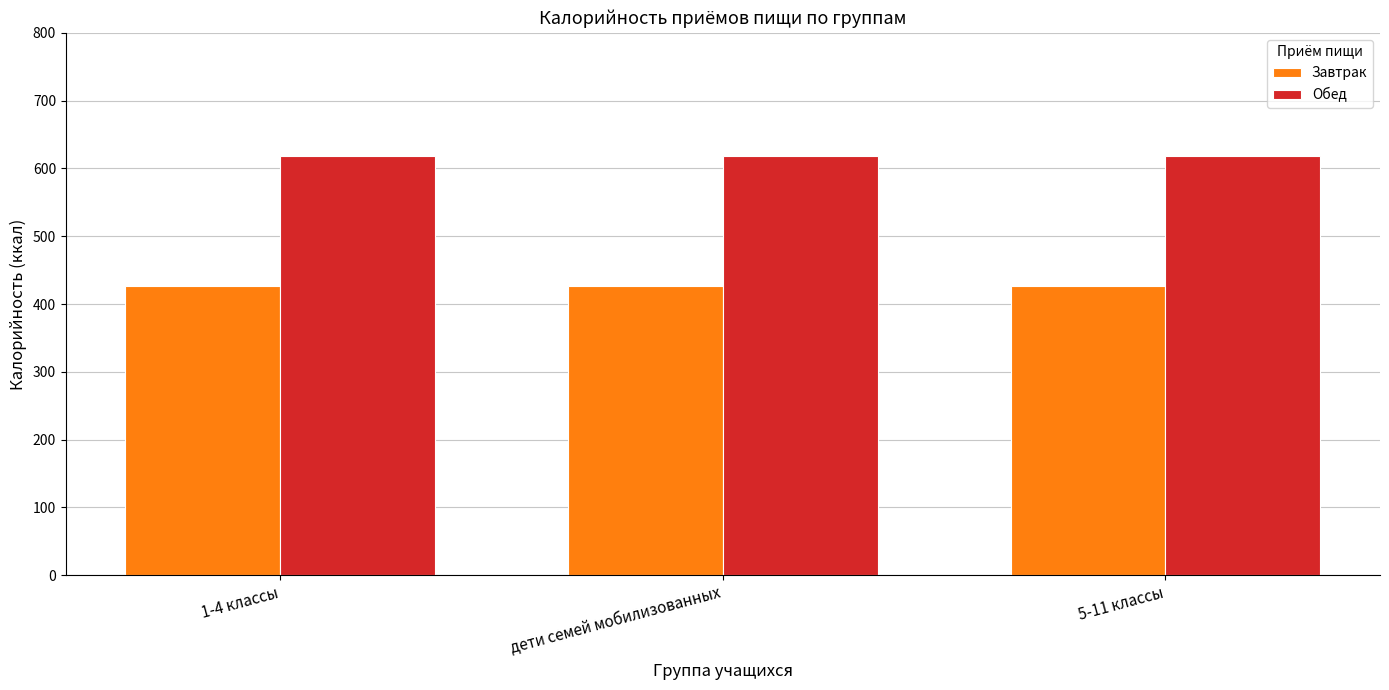

List the series in order of their peak value, highest first.

Обед, Завтрак